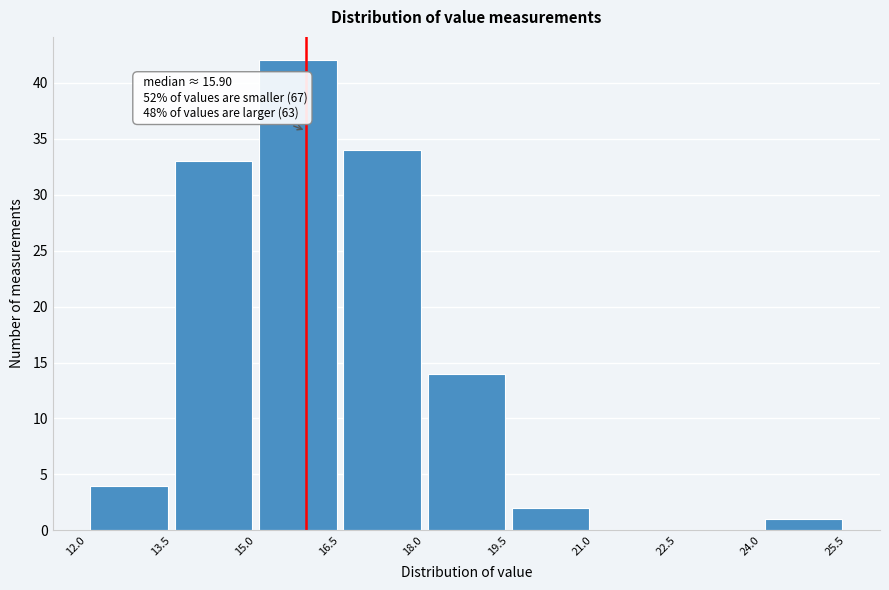

Over which range of the x-axis is the bar tallest?

15.0 to 16.5